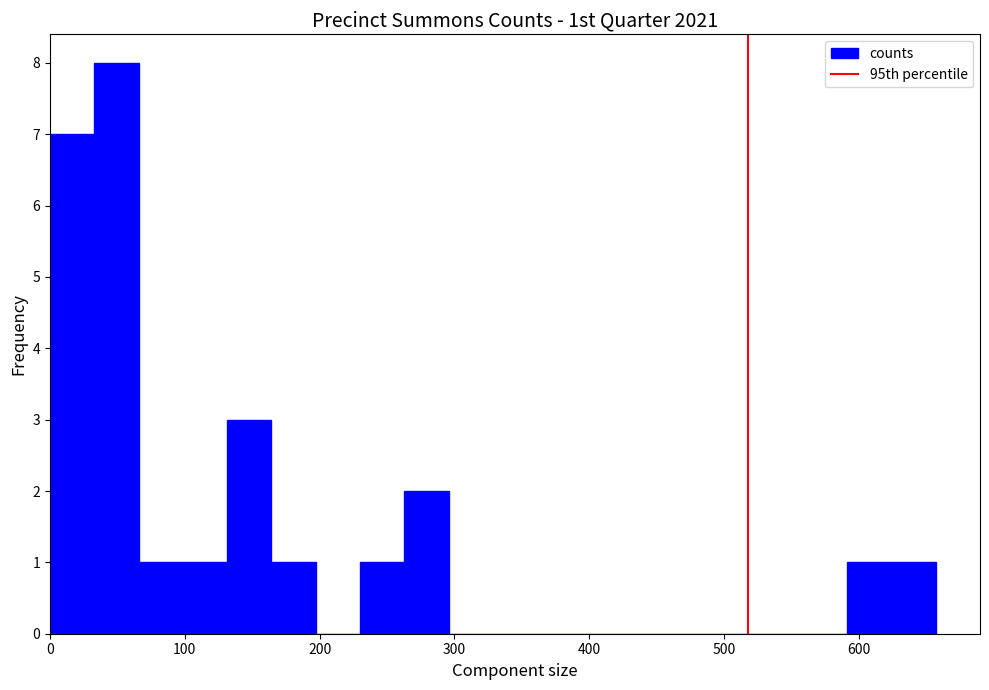

Around what value on the x-axis is the tallest bar? Give the approximate position of its centre, as read against the axis.

50